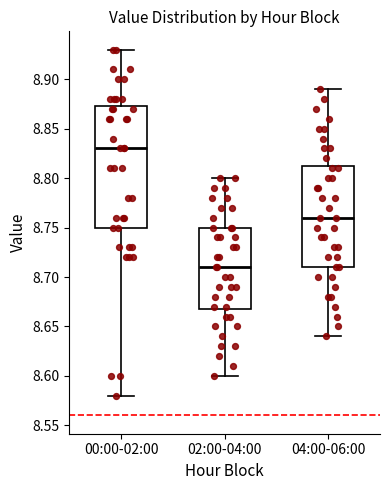

Reading left to right, transcribe this box plot: for each box, give where its median line is, the range the box spans, and where its two whiskers end, as read against the y-axis. The values are not printed on the chart, so give them approximately, as read against the axis.

00:00-02:00: median 8.830, box 8.750 to 8.875, whiskers 8.580 to 8.930
02:00-04:00: median 8.710, box 8.670 to 8.750, whiskers 8.600 to 8.800
04:00-06:00: median 8.760, box 8.710 to 8.815, whiskers 8.640 to 8.890